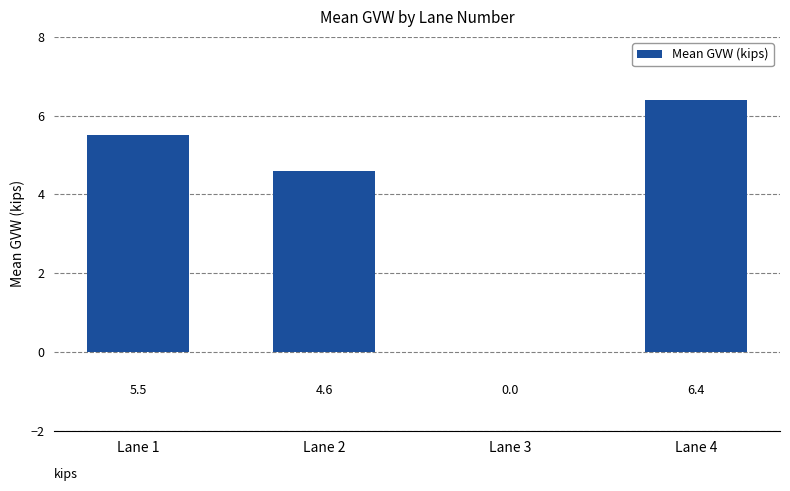

Where is the data nearest to the value 3?

Lane 2